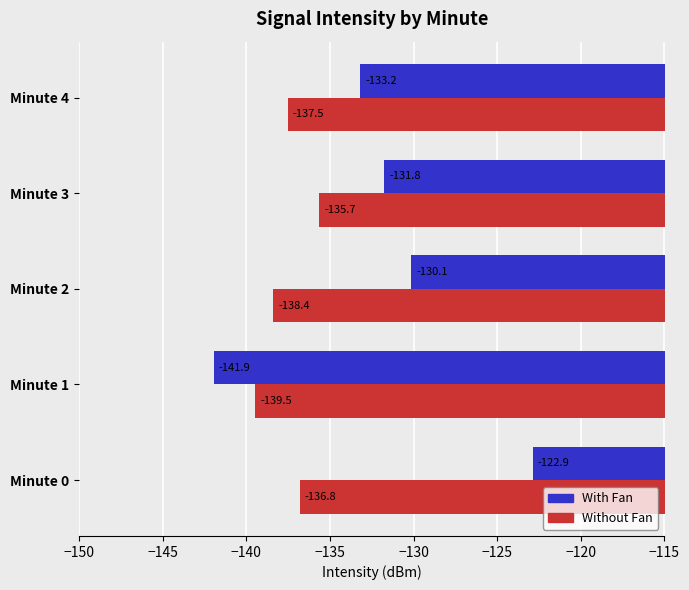

What is the difference between the With Fan values at Minute 3 and Minute 0?

8.9